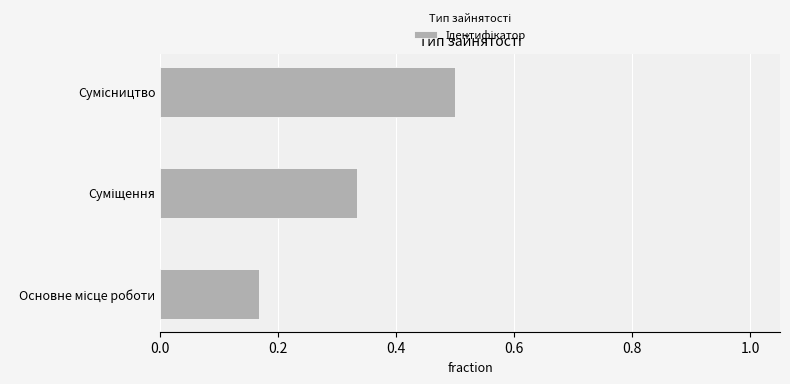

What is the sum of all values?

1.0